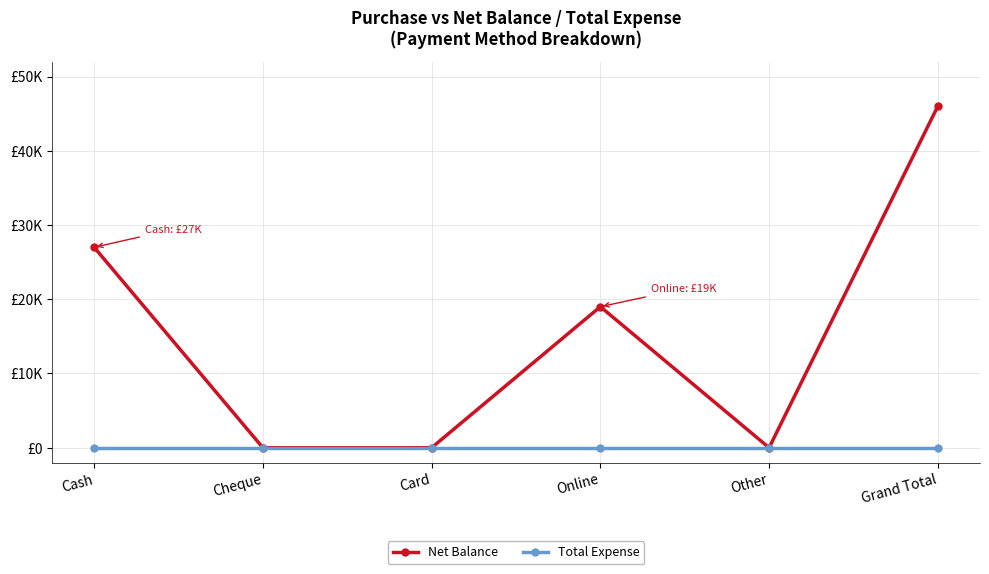

What are all the series names shown in the legend?

Net Balance, Total Expense